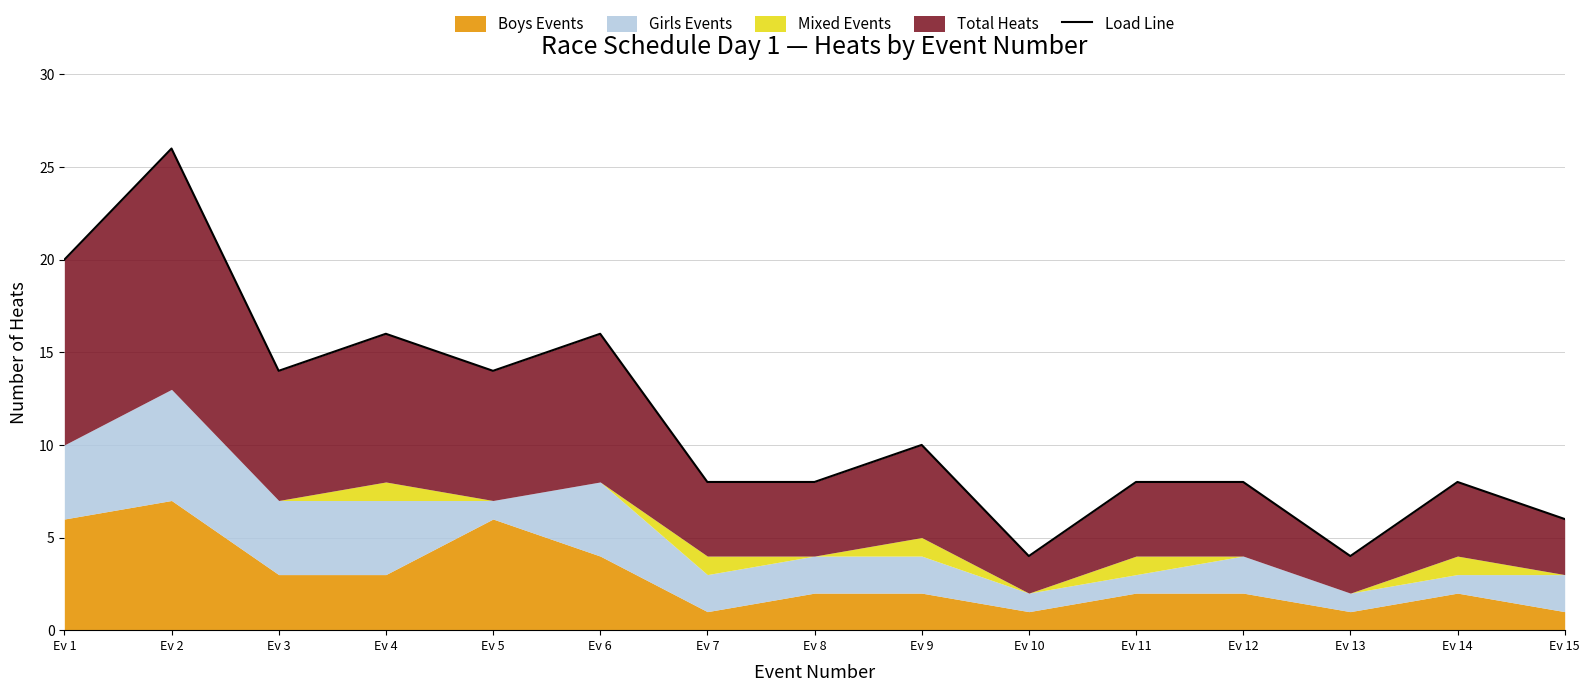

The value at Ev 6 is 7. True or false?

False